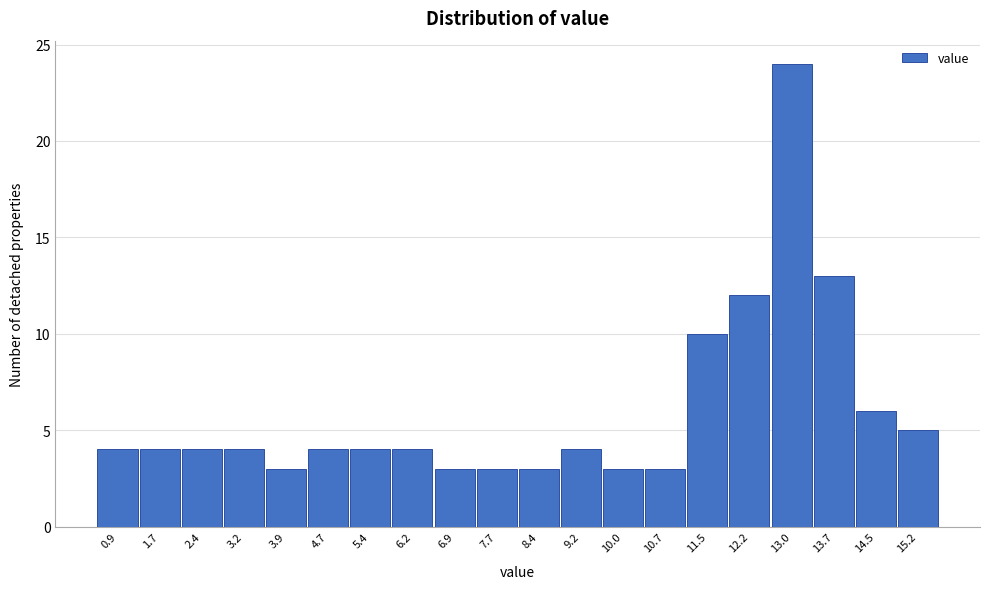

Reading right to left, what are all the values shown in this chart?

15.2=5	14.5=6	13.7=13	13.0=24	12.2=12	11.5=10	10.7=3	10.0=3	9.2=4	8.4=3	7.7=3	6.9=3	6.2=4	5.4=4	4.7=4	3.9=3	3.2=4	2.4=4	1.7=4	0.9=4